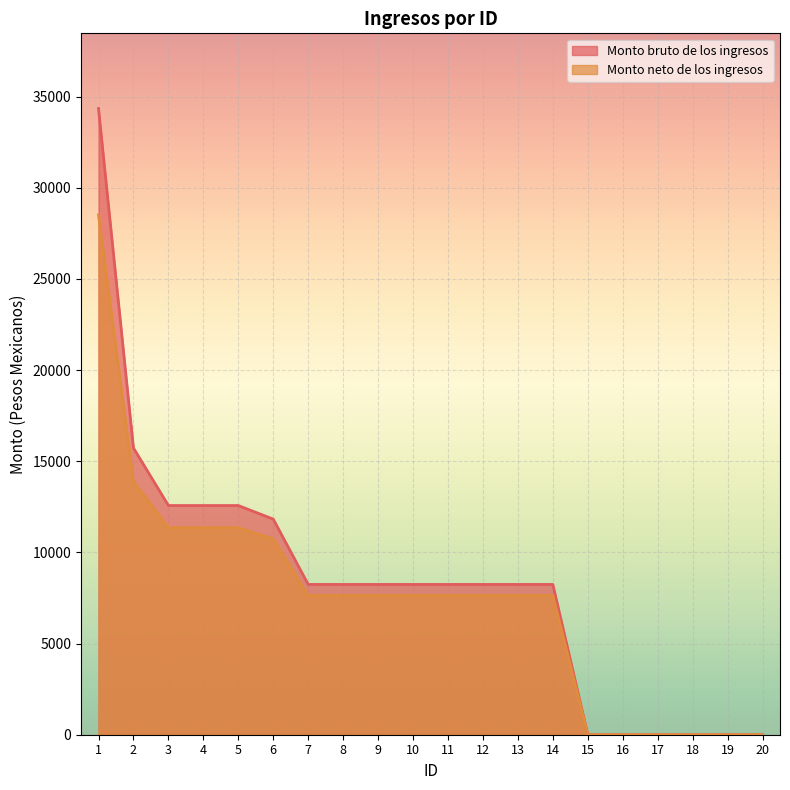

The Monto bruto de los ingresos series shows 12552 at 8. True or false?

False